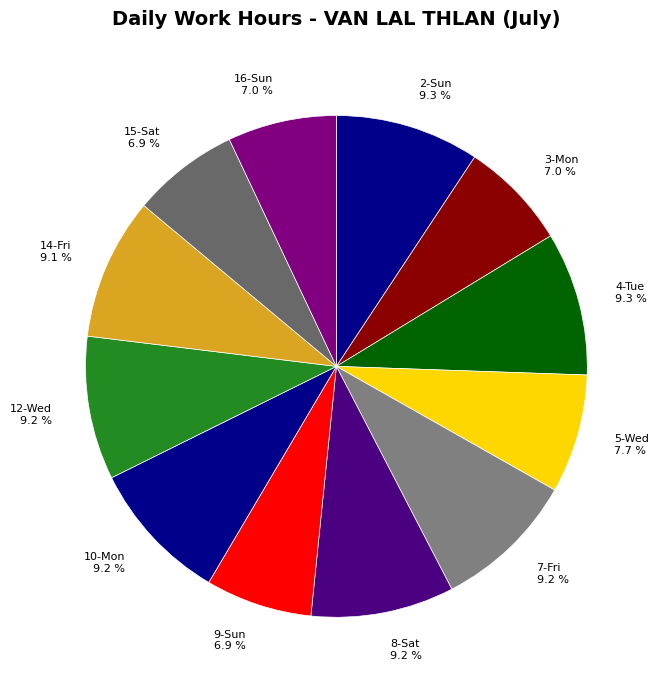

What percentage is the 3-Mon slice, to the nearest percent?

7%